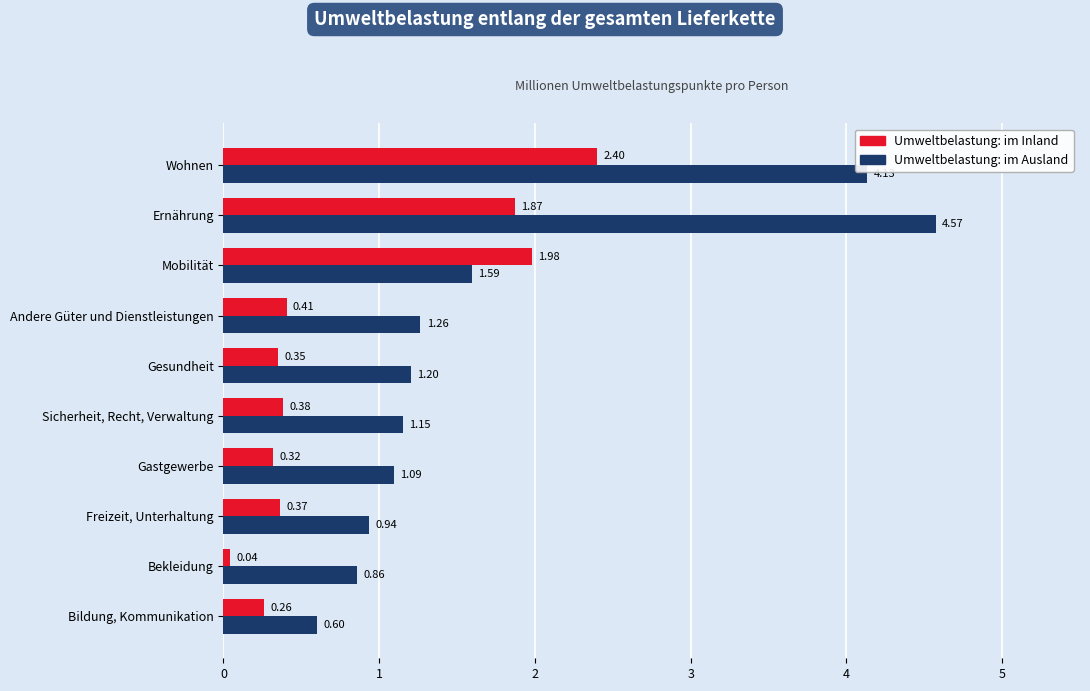

Which category has the highest value across all series?

Ernährung